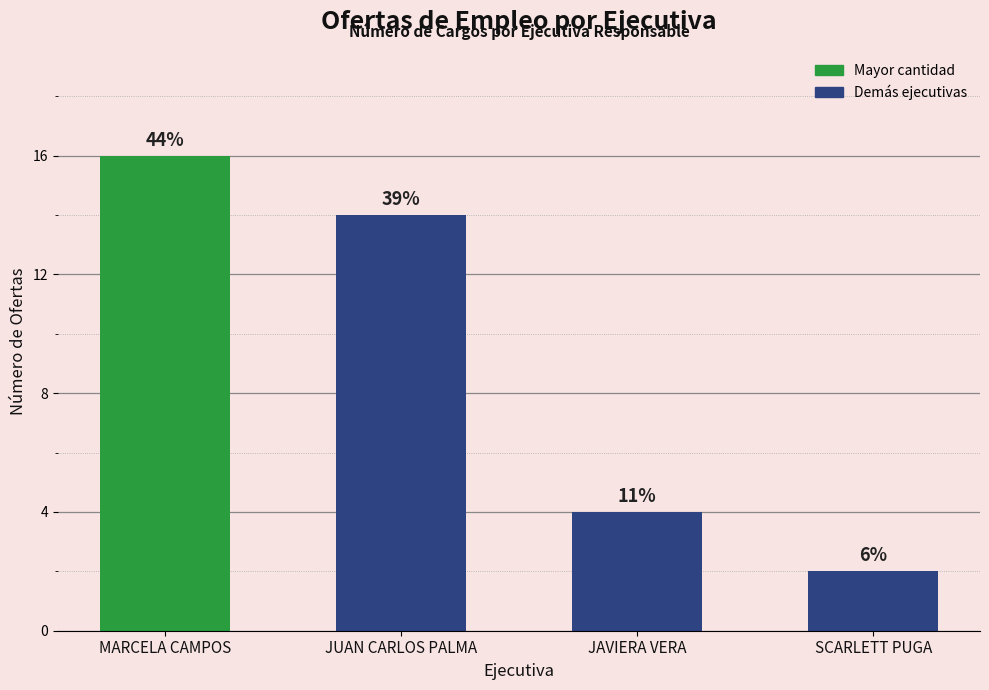

List the labels in order of value, smallest first.

SCARLETT PUGA, JAVIERA VERA, JUAN CARLOS PALMA, MARCELA CAMPOS